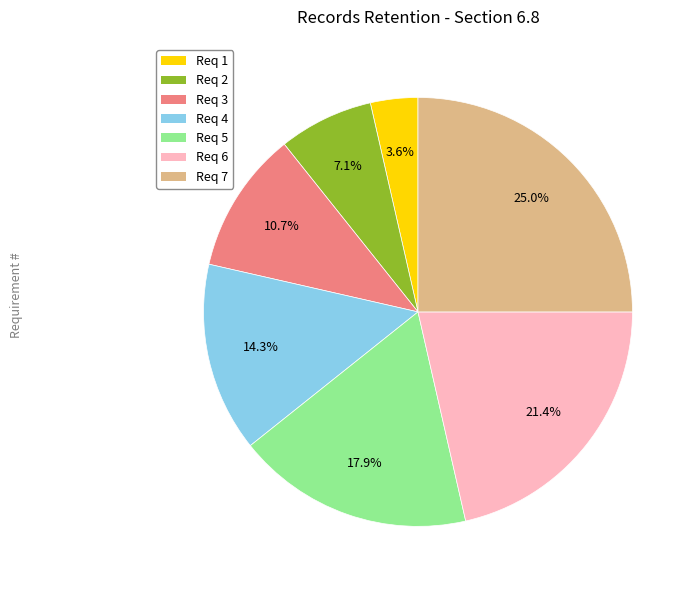

Does any single category account for the majority?

No